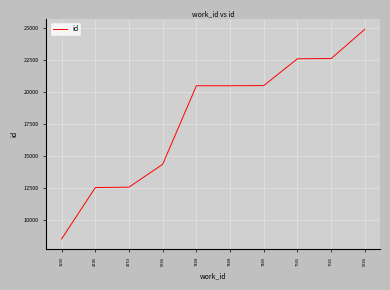

How many lines are shown in the chart?

1